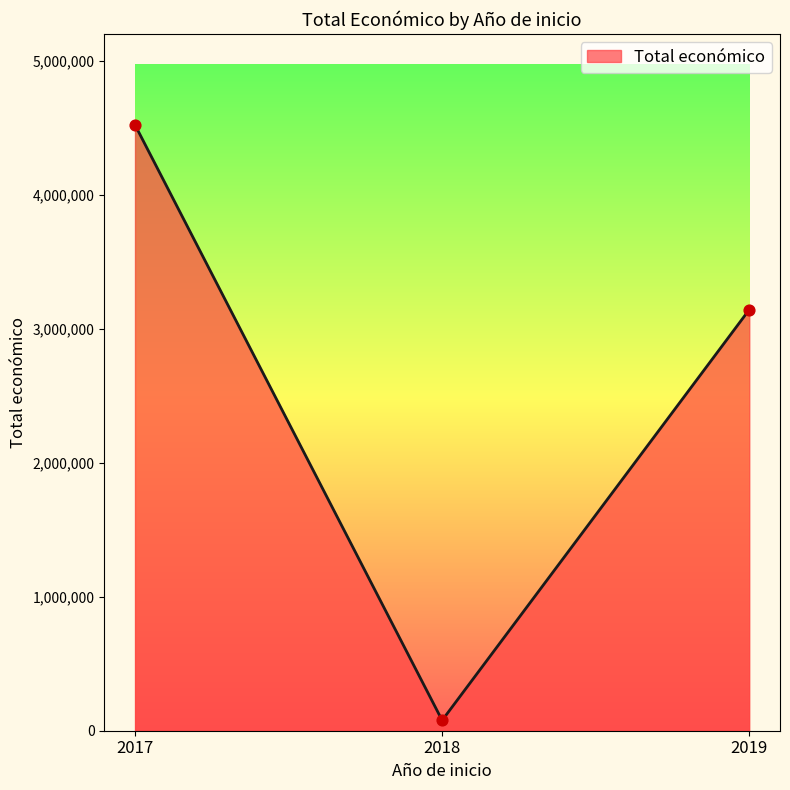

Which has a higher value, 2018 or 2019?

2019